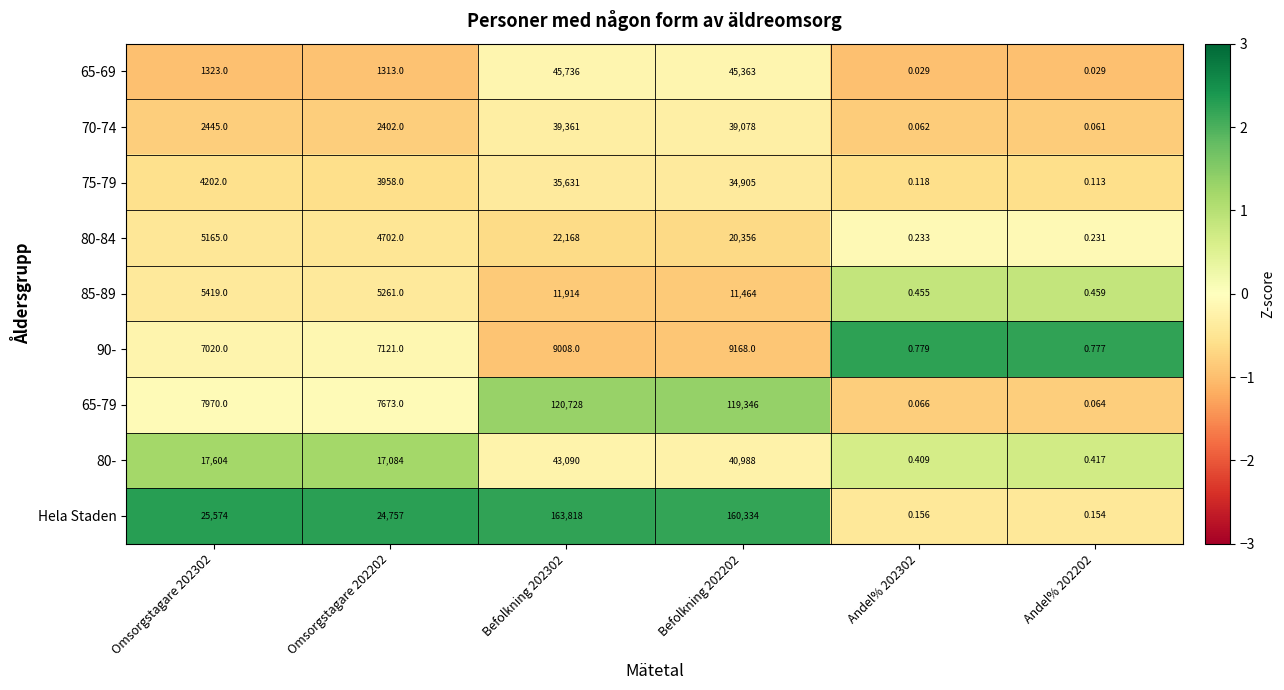

Which series has the largest range (max minus min)?

Hela Staden